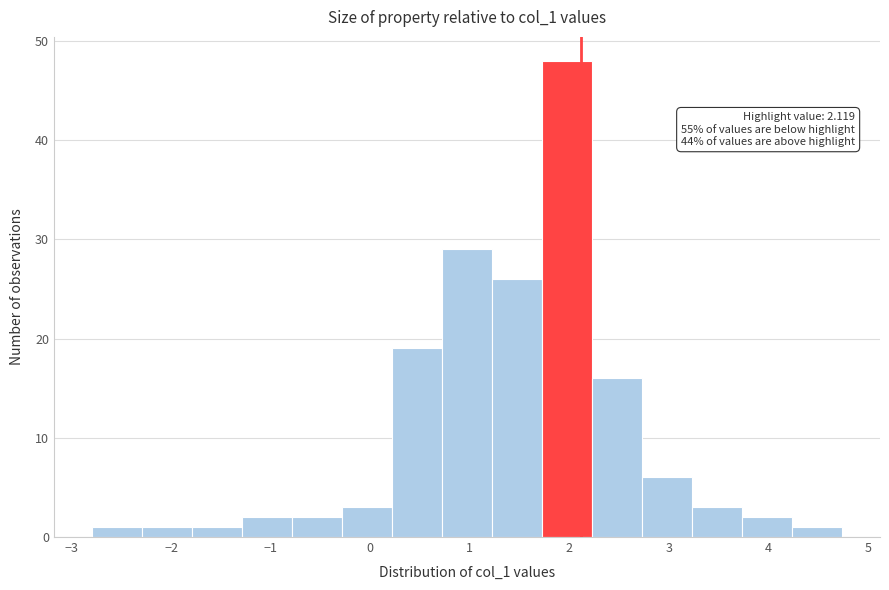

Over which range of the x-axis is the bar tallest?

1.7 to 2.2